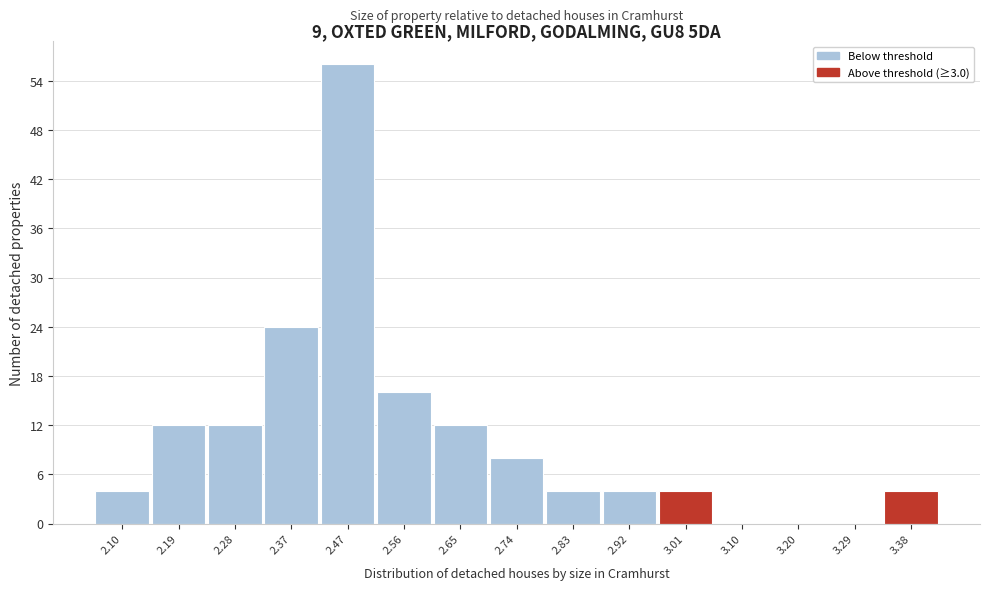

Reading left to right, list all the values displayed in this chart.

2.10=4	2.19=12	2.28=12	2.37=24	2.47=56	2.56=16	2.65=12	2.74=8	2.83=4	2.92=4	3.01=4	3.10=0	3.20=0	3.29=0	3.38=4